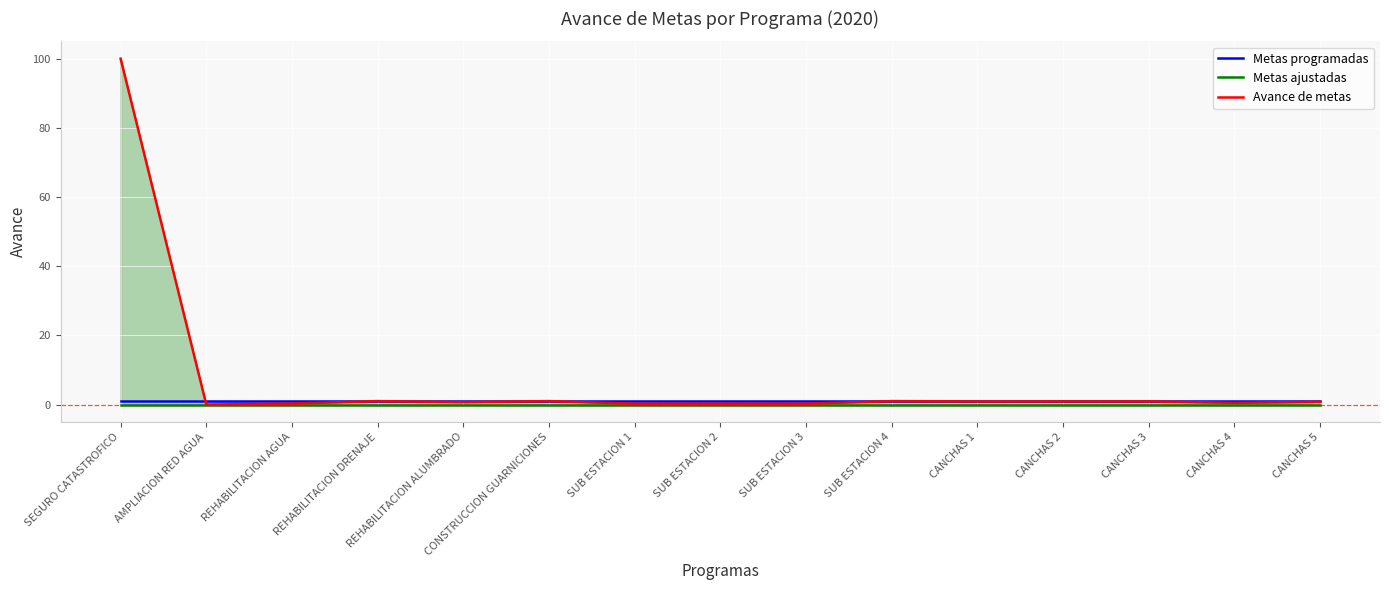

True or false: Metas ajustadas has more than 1 points higher than both neighbors.

False